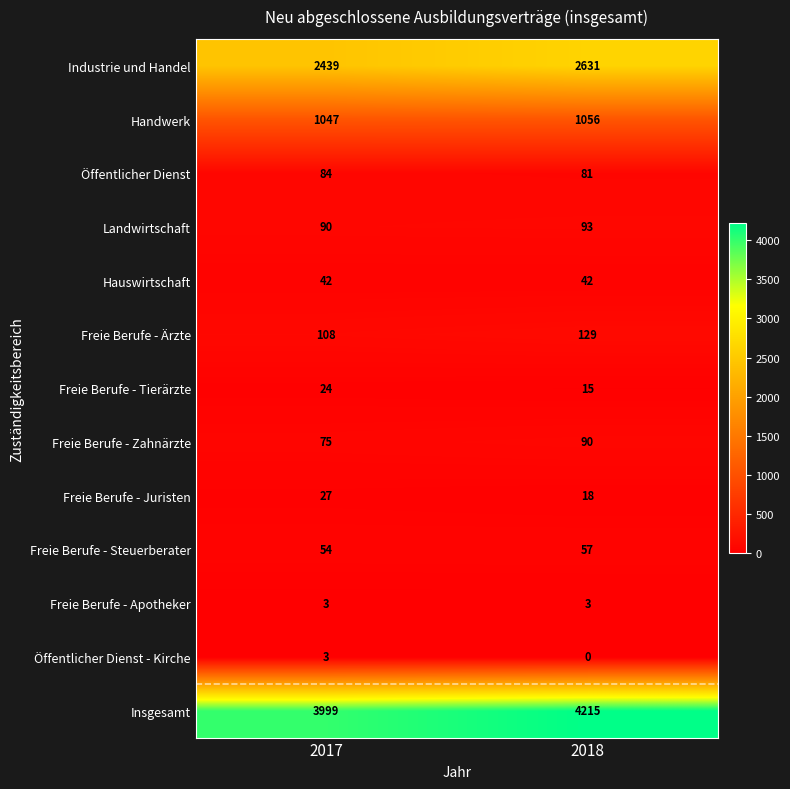

List the labels in order of Freie Berufe - Zahnärzte value, smallest first.

2017, 2018